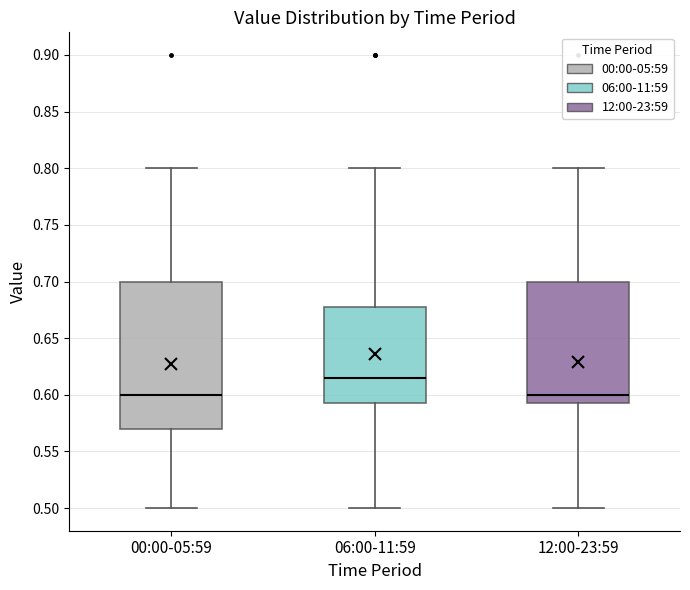

Reading left to right, read every box against the y-axis: the position of its median line, the range the box covers, and the ends of its whiskers. The values are not printed on the chart, so give them approximately, as read against the axis.

00:00-05:59: median 0.600, box 0.570 to 0.700, whiskers 0.500 to 0.800
06:00-11:59: median 0.615, box 0.595 to 0.680, whiskers 0.500 to 0.800
12:00-23:59: median 0.600, box 0.595 to 0.700, whiskers 0.500 to 0.800